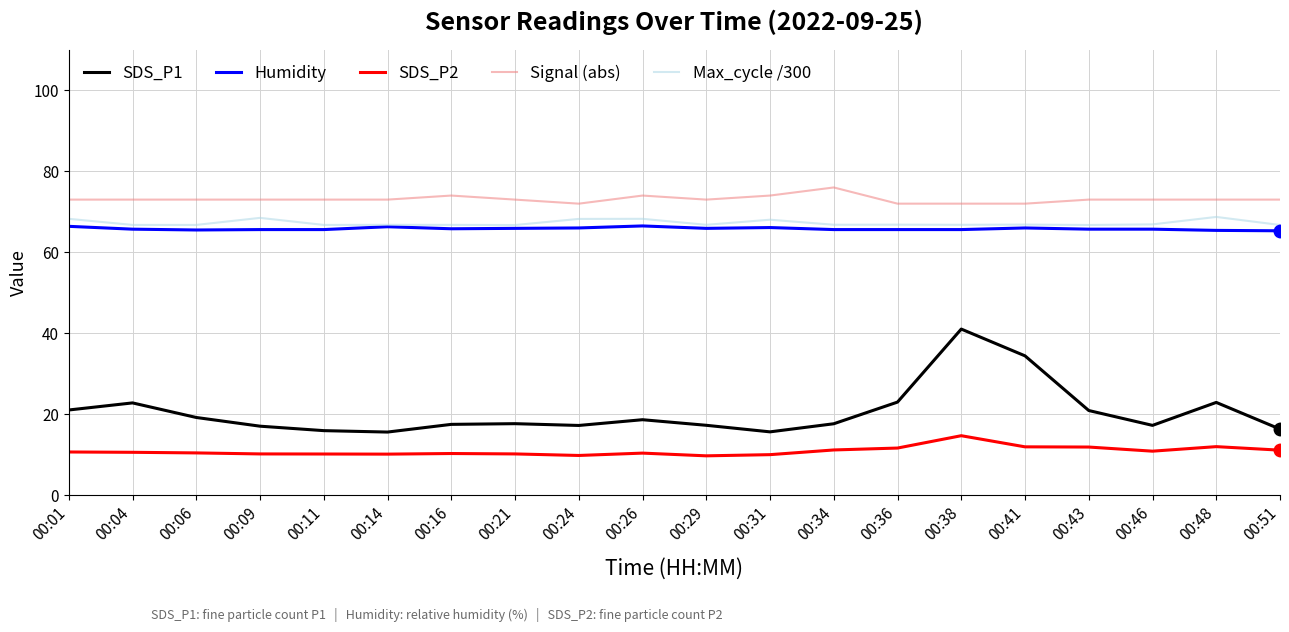

Between 00:41 and 00:46, which series saw the biggest shift?

SDS_P1